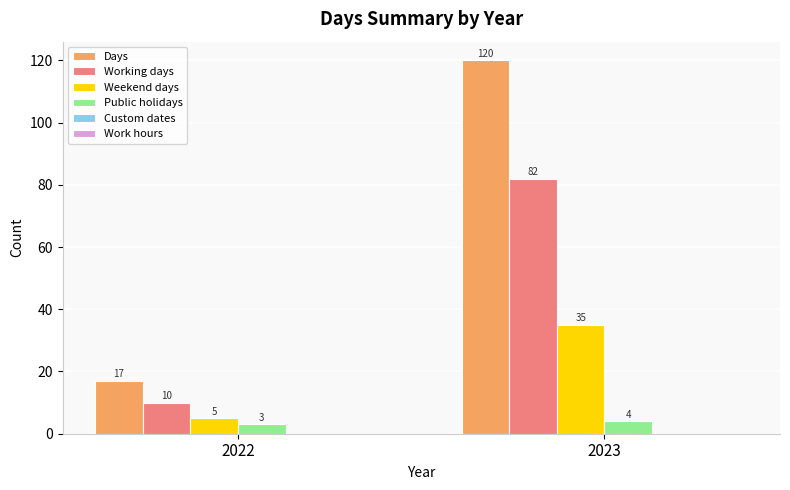

Is the value of Working days at 2023 greater than the value of Public holidays at 2023?

Yes